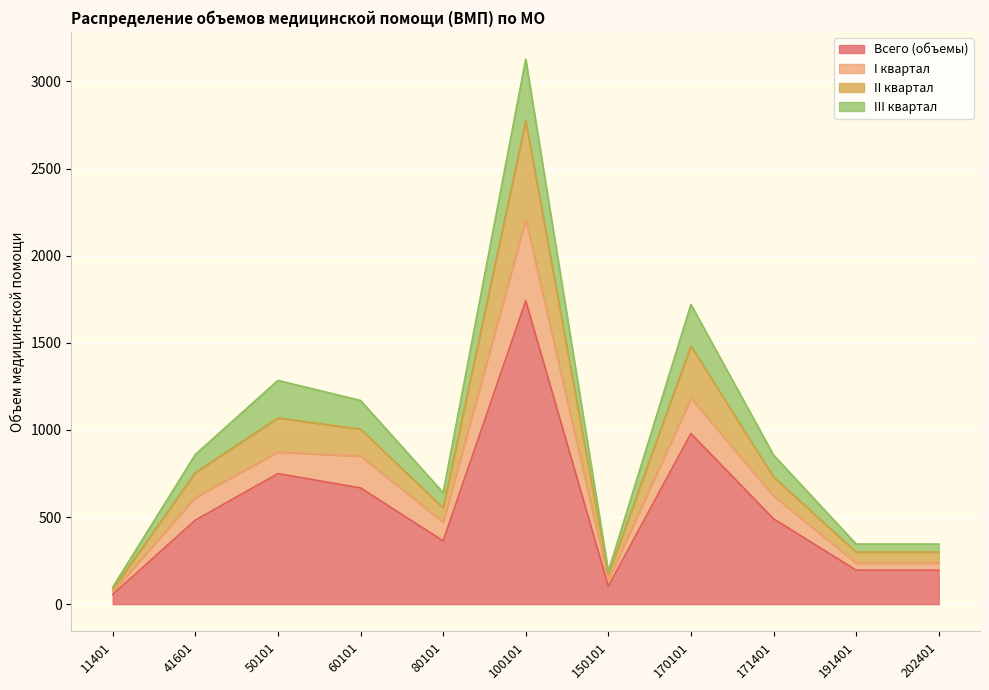

What is the approximate value of II квартал at 41601, to the nearest 10?

760